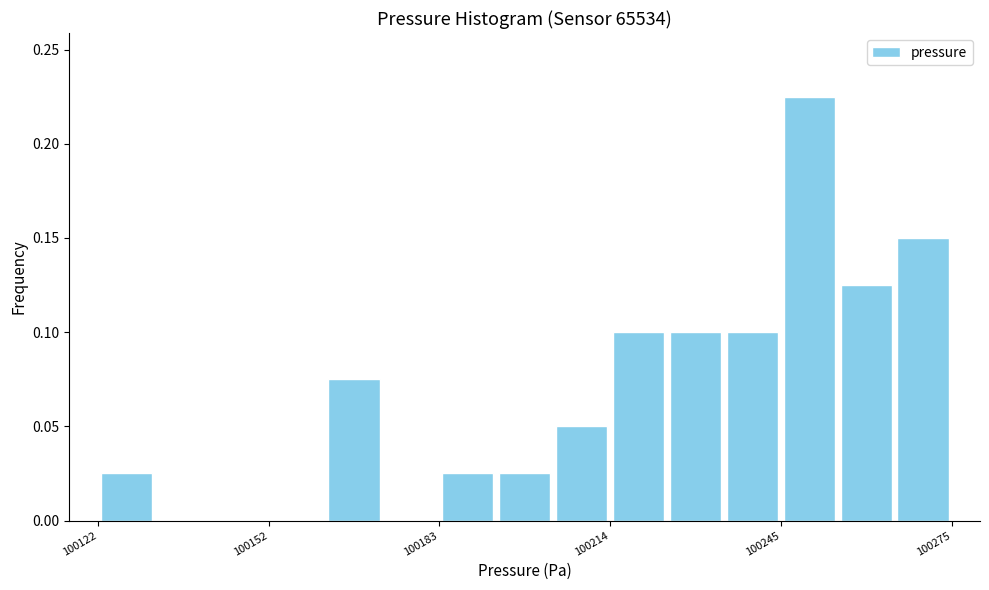

Around what value on the x-axis is the tallest bar? Give the approximate position of its centre, as read against the axis.

100250